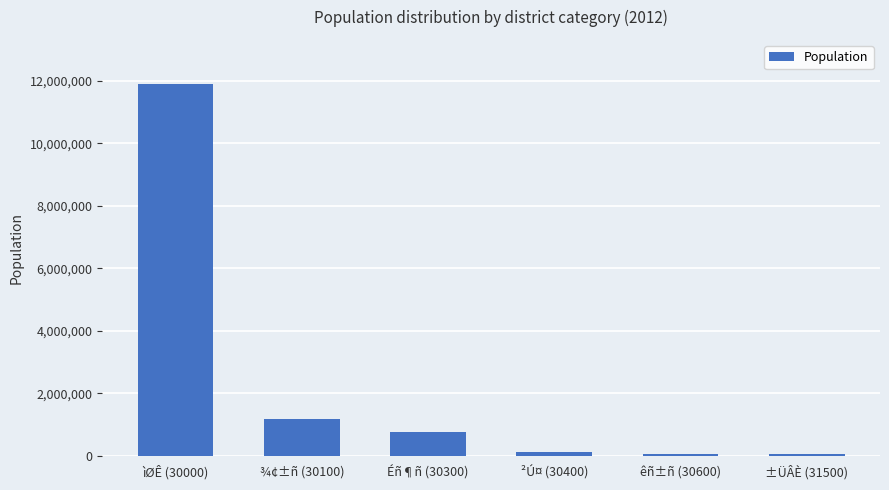

What is the value of the 1st bar from the left?

11884728